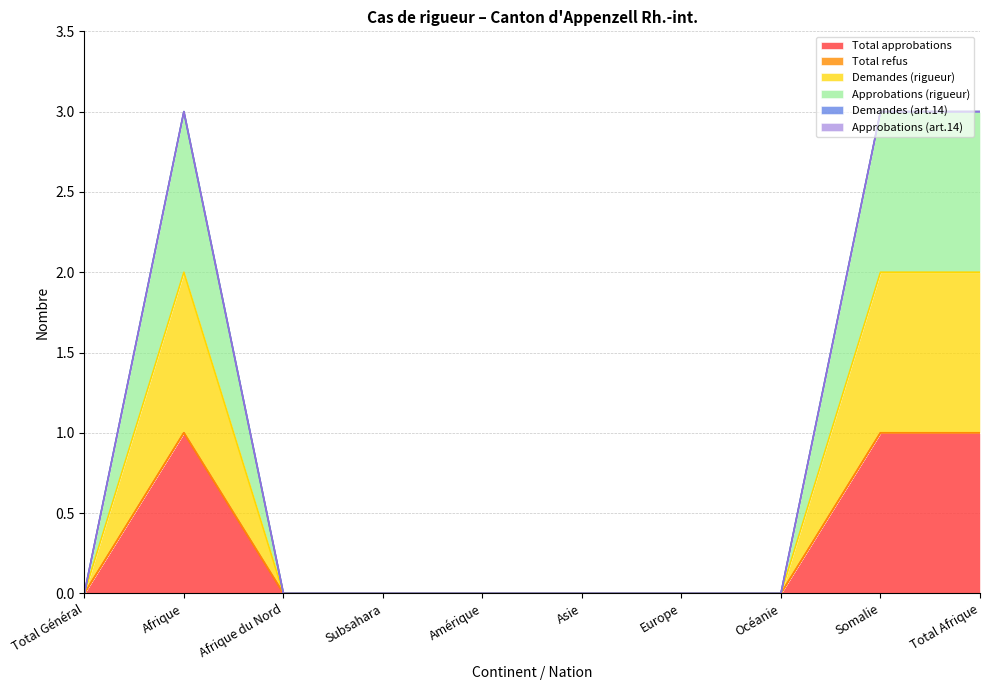

At which label does Total approbations reach its peak?

Afrique